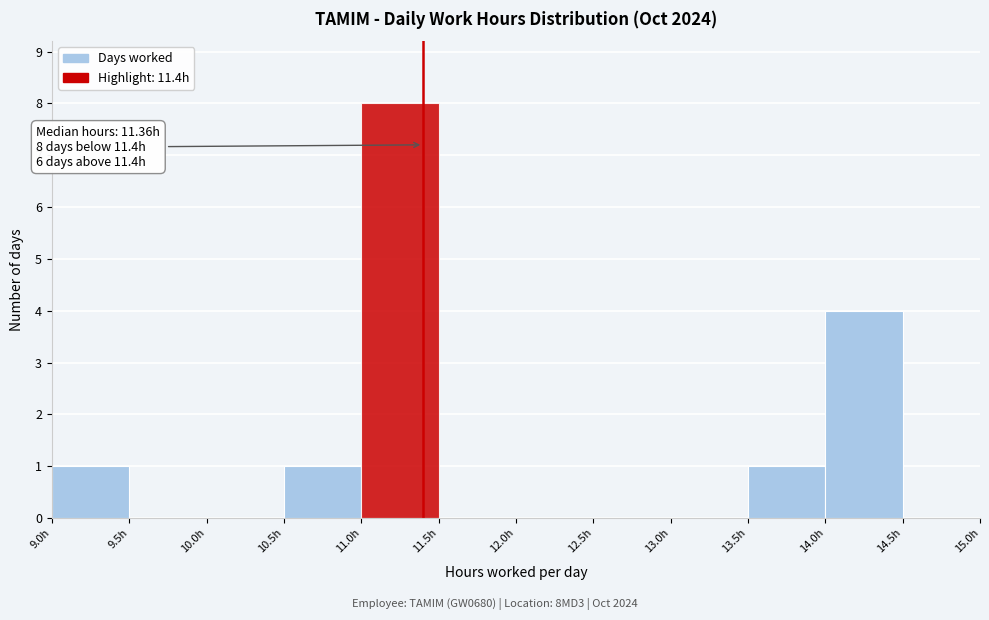

Over which range of the x-axis is the bar tallest?

11.0 to 11.5